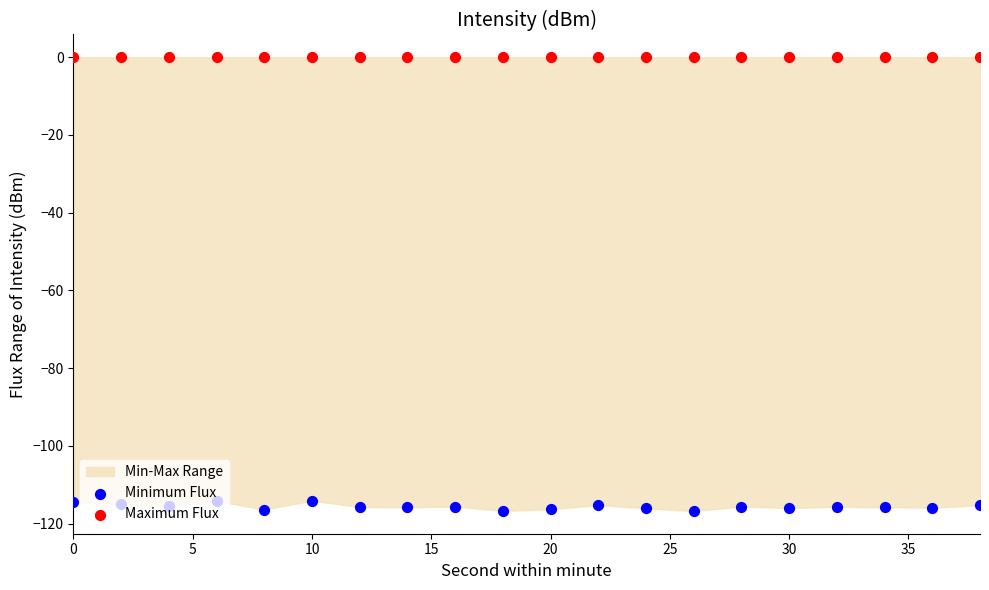

Which series has the widest spread of Y values?

Minimum Flux